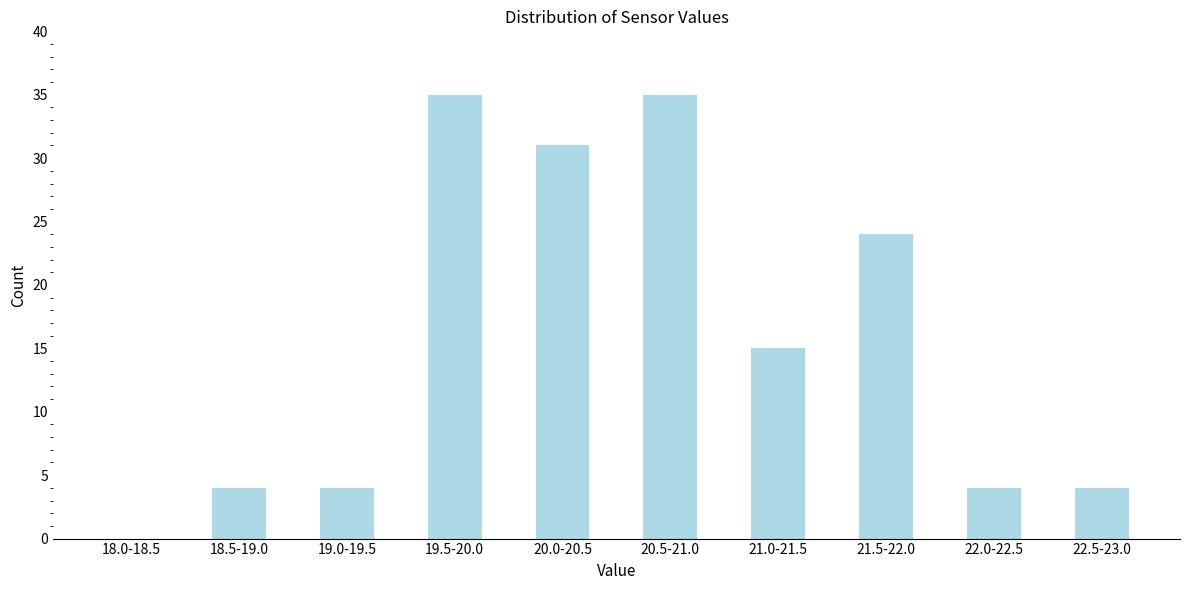

Reading right to left, list all the values displayed in this chart.

22.5-23.0=4	22.0-22.5=4	21.5-22.0=24	21.0-21.5=15	20.5-21.0=35	20.0-20.5=31	19.5-20.0=35	19.0-19.5=4	18.5-19.0=4	18.0-18.5=0